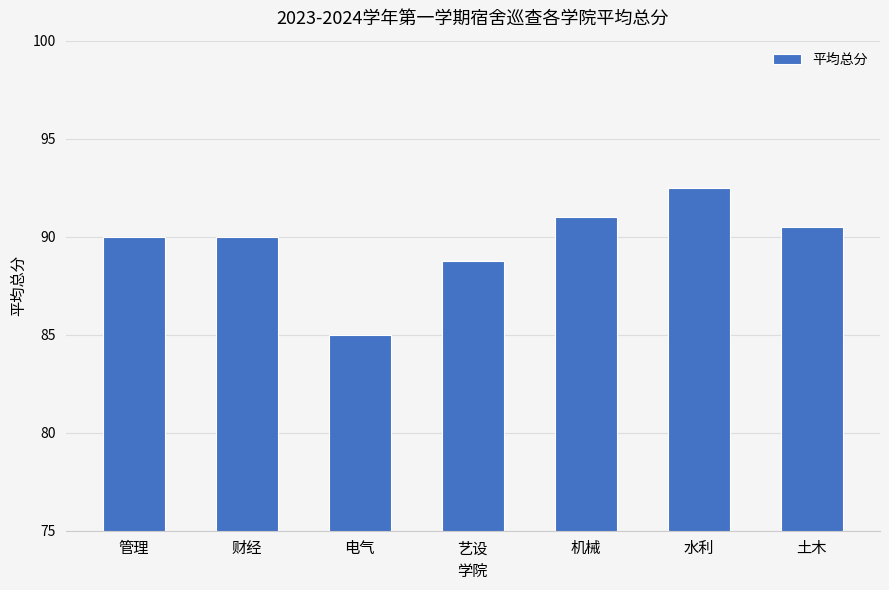

What is the label of the 4th bar from the left?

艺设